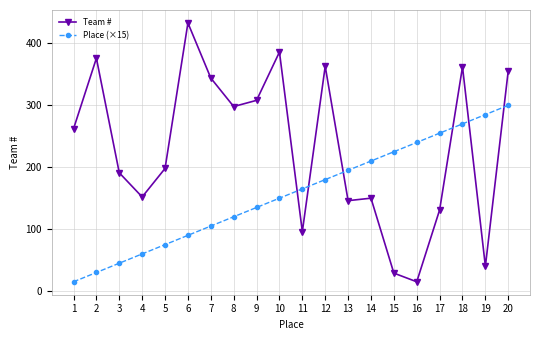

What is the spread (max minus min) of values at 10?

236